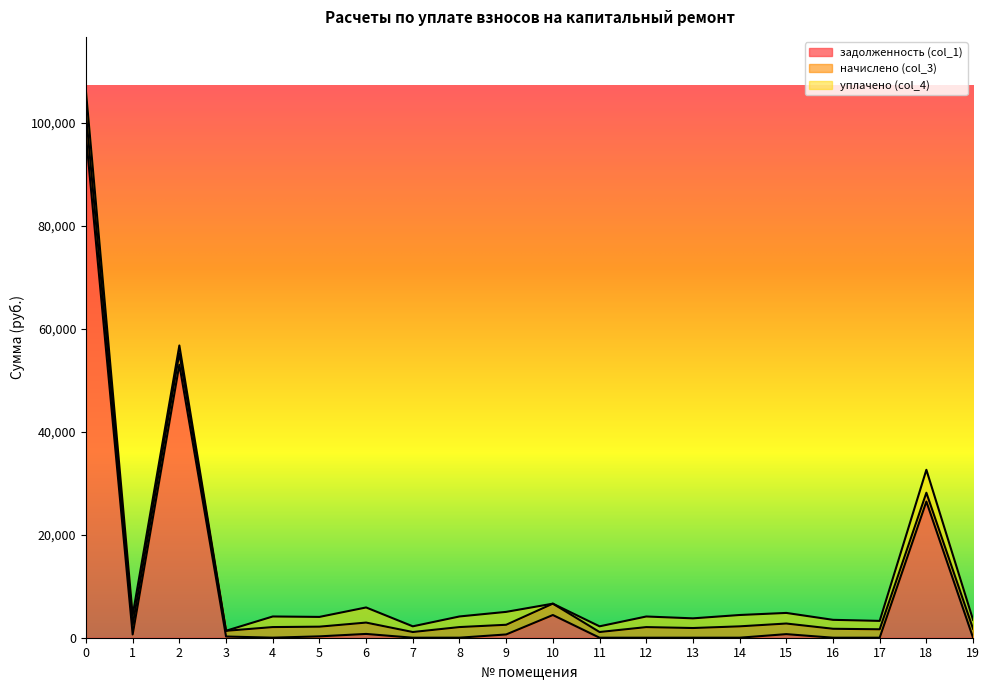

What is the difference between the second highest and second lowest values in the уплачено (col_4) series?

4278.8